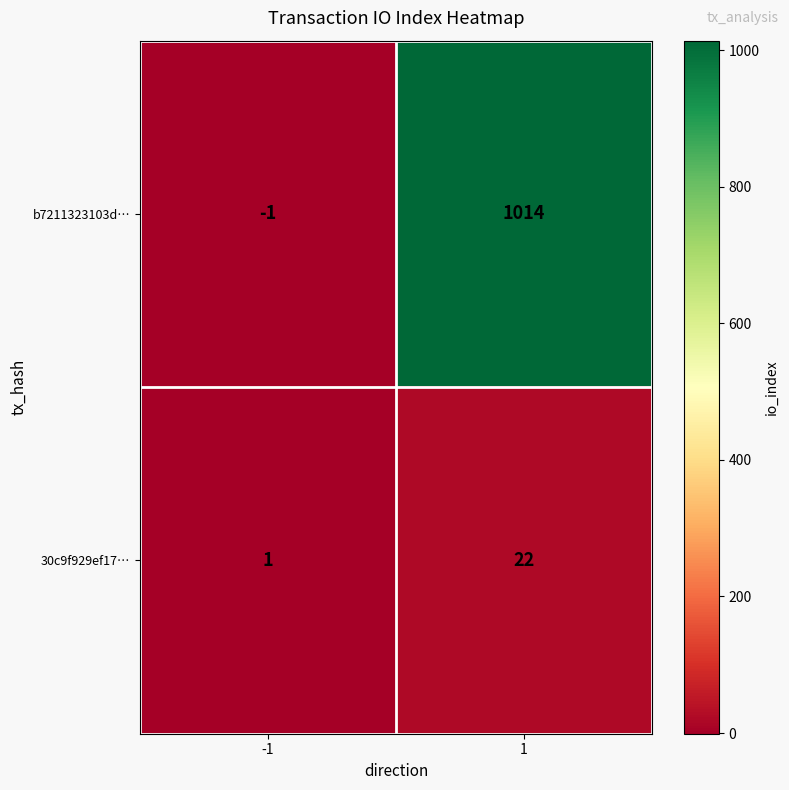

Which series changed the most between -1 and 1?

b7211323103d…